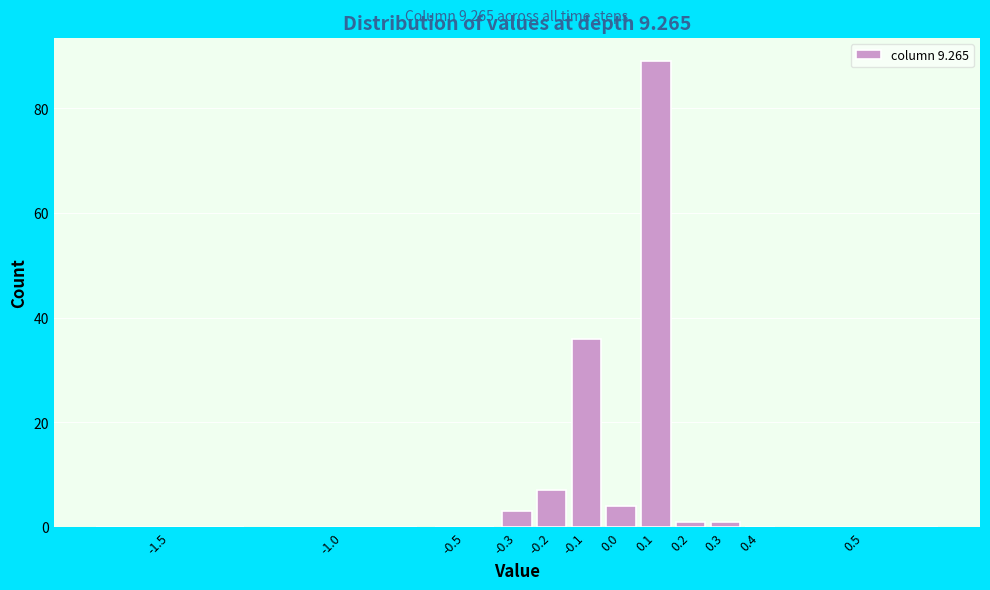

Reading right to left, extract all data points from this chart.

0.5=0	0.4=0	0.3=1	0.2=1	0.1=89	0.0=4	-0.1=36	-0.2=7	-0.3=3	-0.5=0	-1.0=0	-1.5=0